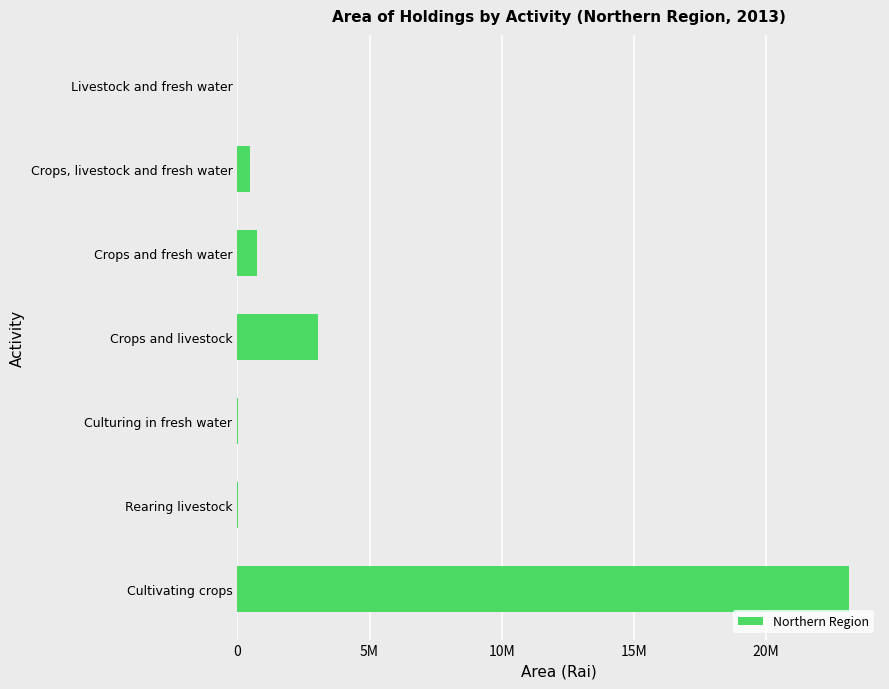

What is the maximum value shown in the chart?

23144248.7